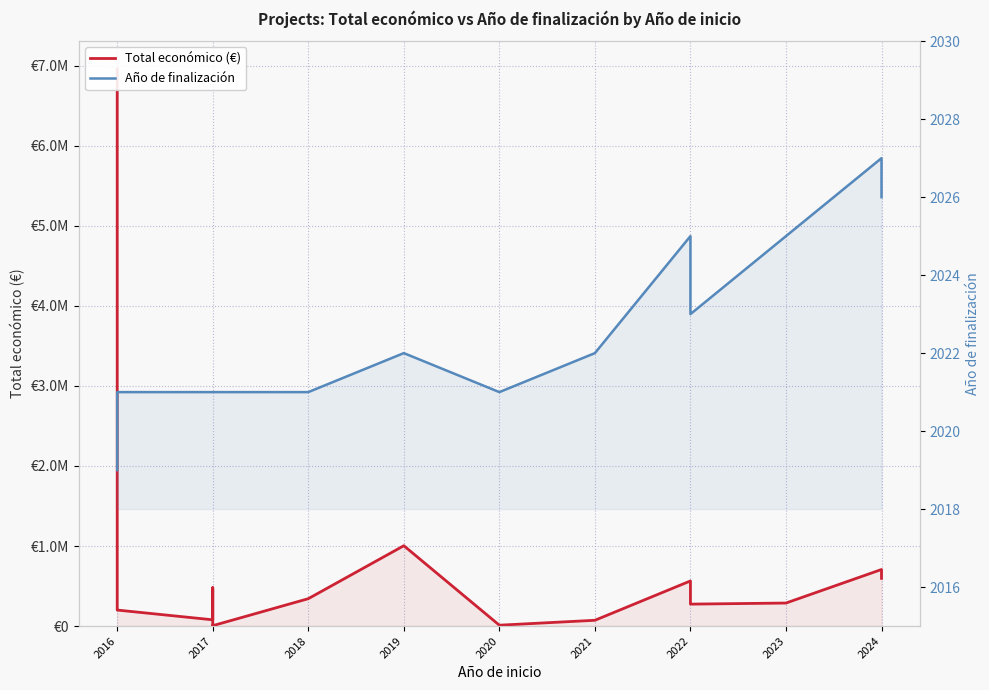

True or false: Total económico (€) and Año de finalización cross at least once.

False